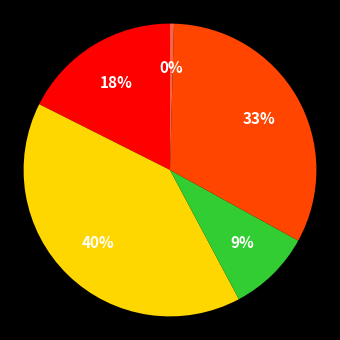

To the nearest percent, what is the difference between the largest and smallest slice percentages?

40%